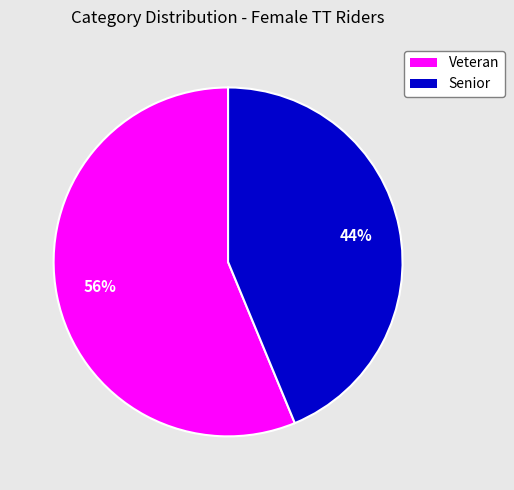

To the nearest percent, what percentage of the pie is Senior?

44%